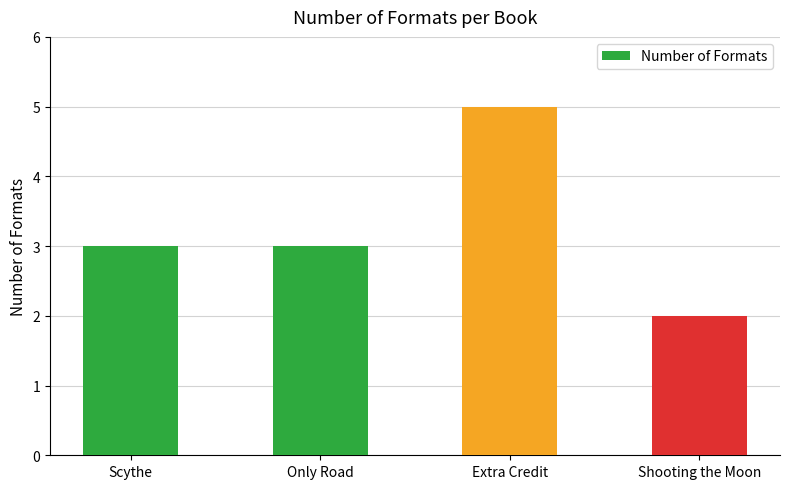

What is the difference between the maximum and second lowest values?

2